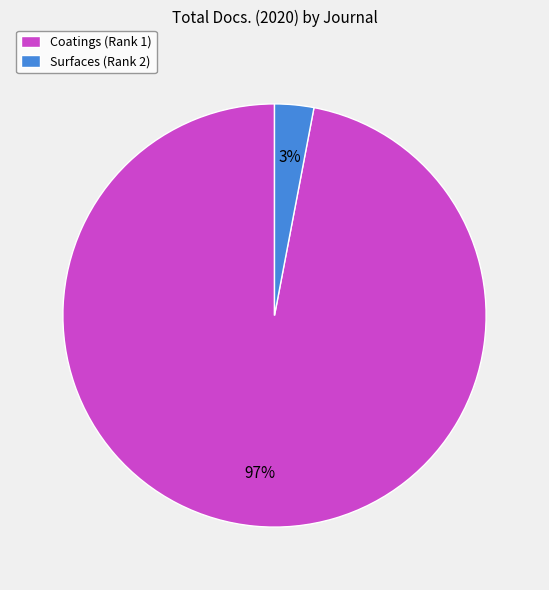

To the nearest percent, what percentage of the pie is Coatings (Rank 1)?

97%